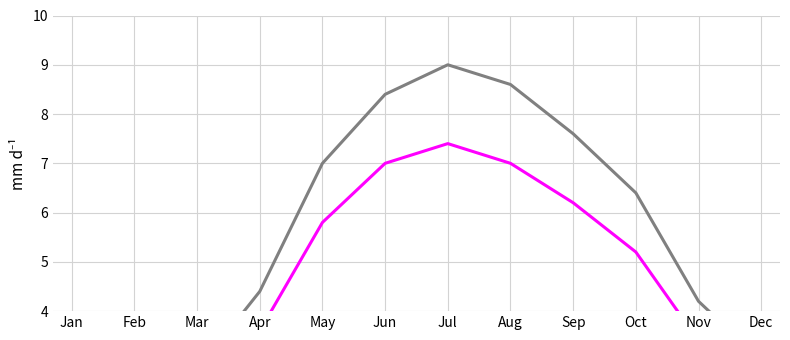

The cnt series shows 7.6 at Sep. True or false?

True